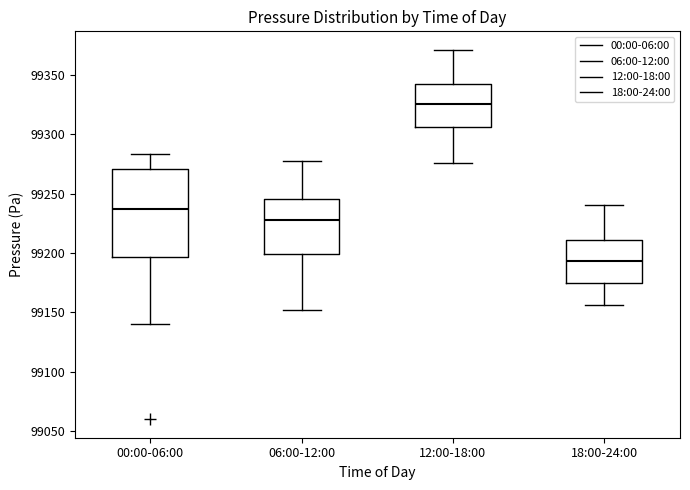

Where does the median line of the box for 12:00-18:00 sit on the y-axis? The values are not printed on the chart, so give them approximately, as read against the axis.

99325